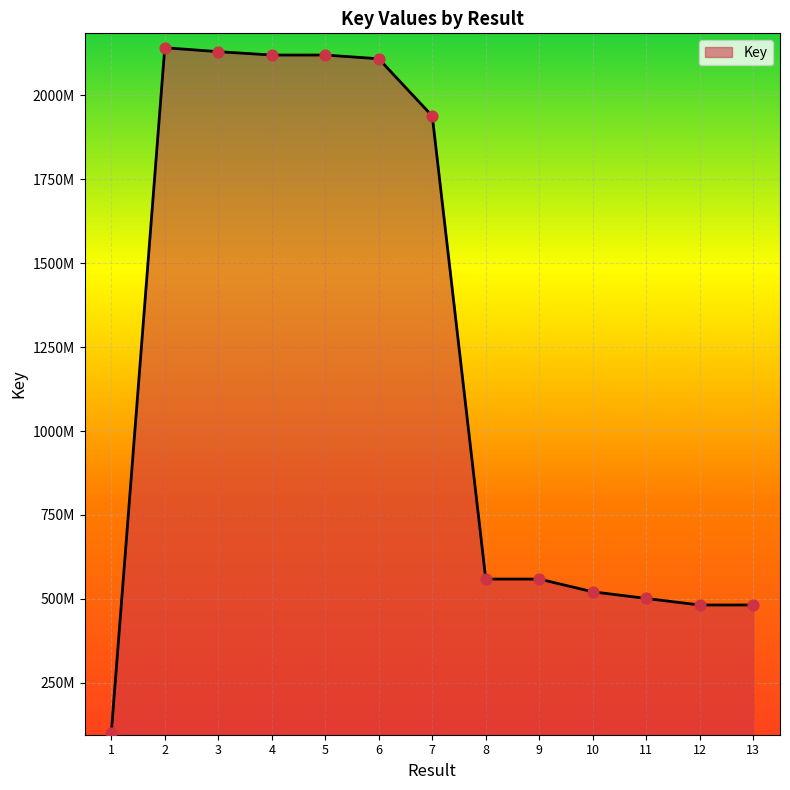

Approximately how many times larger is the value at 12 compared to 9?

0.9